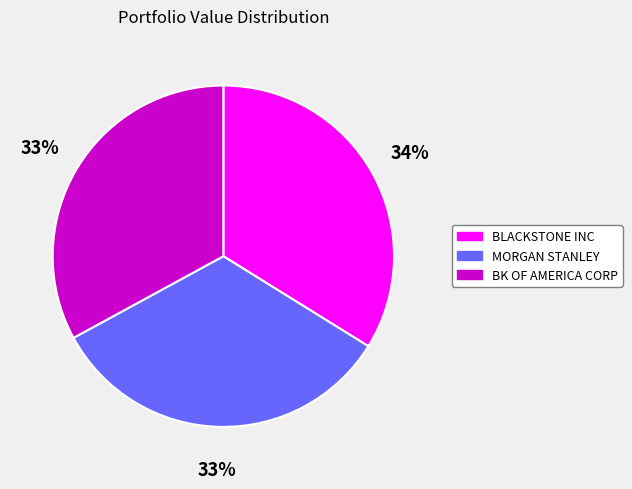

To the nearest percent, what is the difference between the largest and smallest slice percentages?

1%